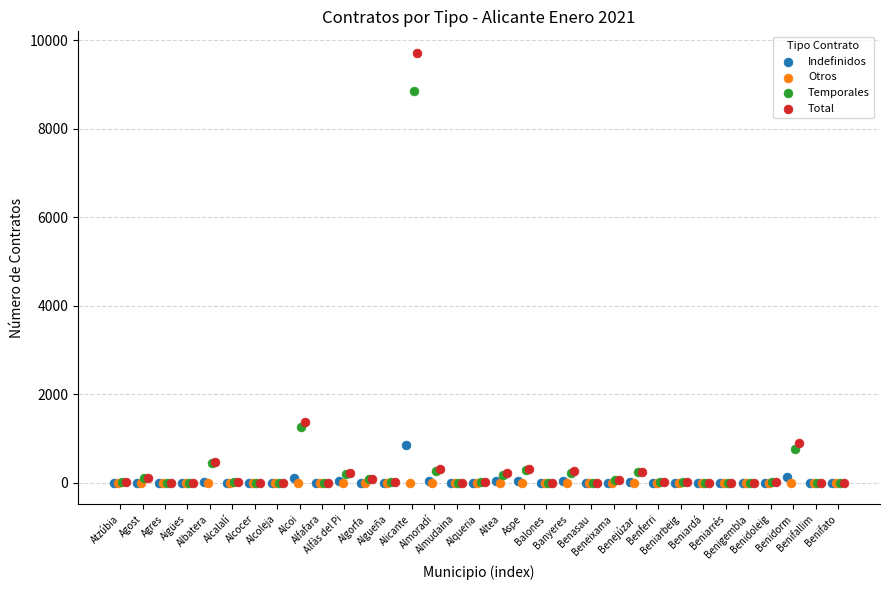

What are all the series names shown in the legend?

Indefinidos, Otros, Temporales, Total